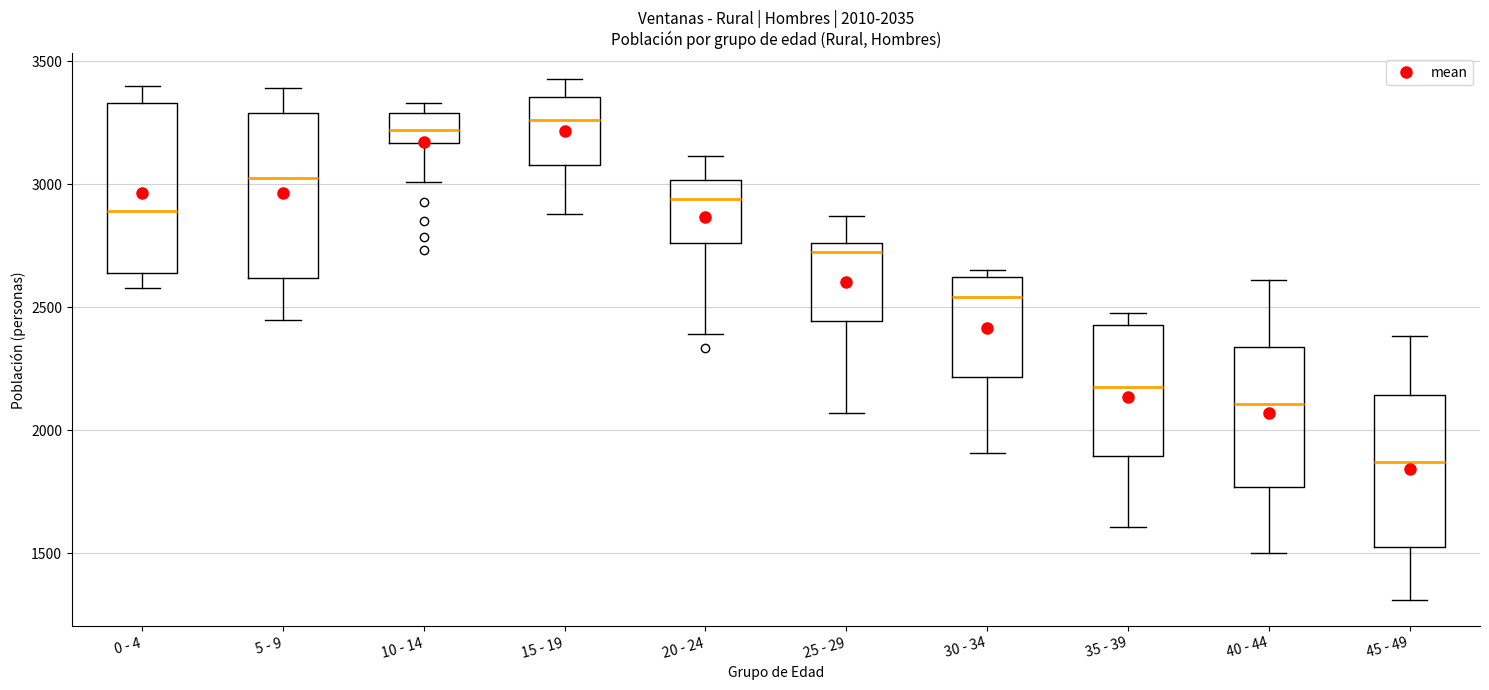

Which box has the lowest median line?

45 - 49